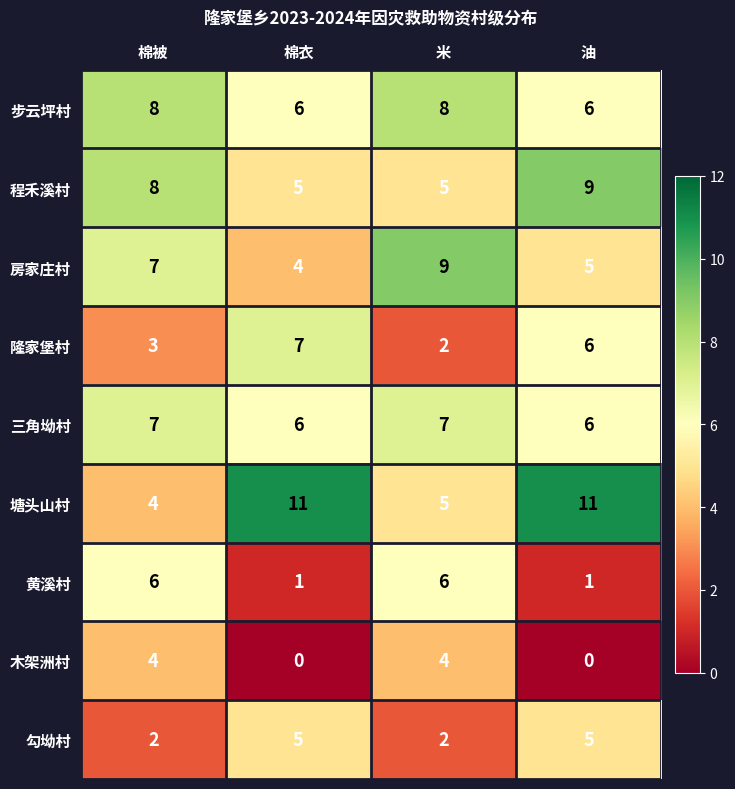

True or false: 黄溪村 has a value of 0 at 棉衣.

False